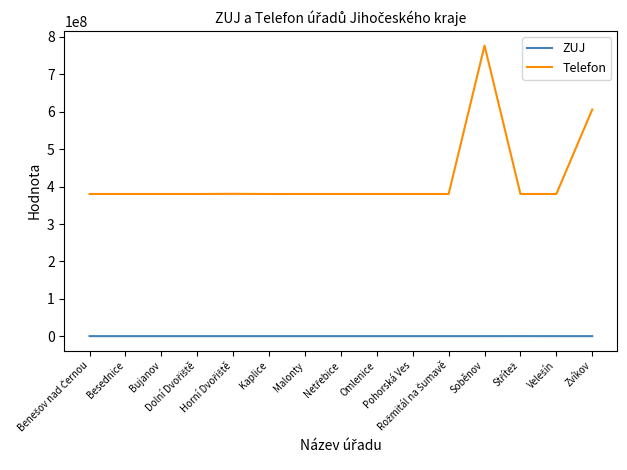

True or false: Telefon and ZUJ cross at least once.

False